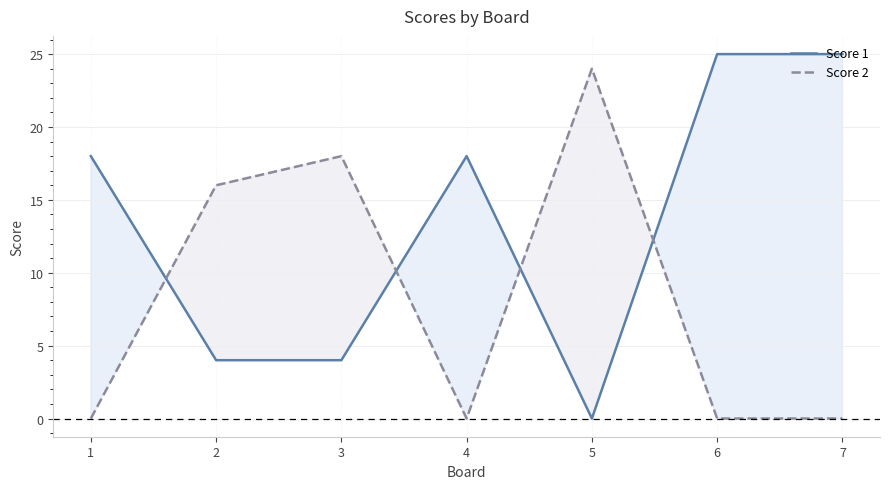

The value of Score 2 at 7 is -17. True or false?

False